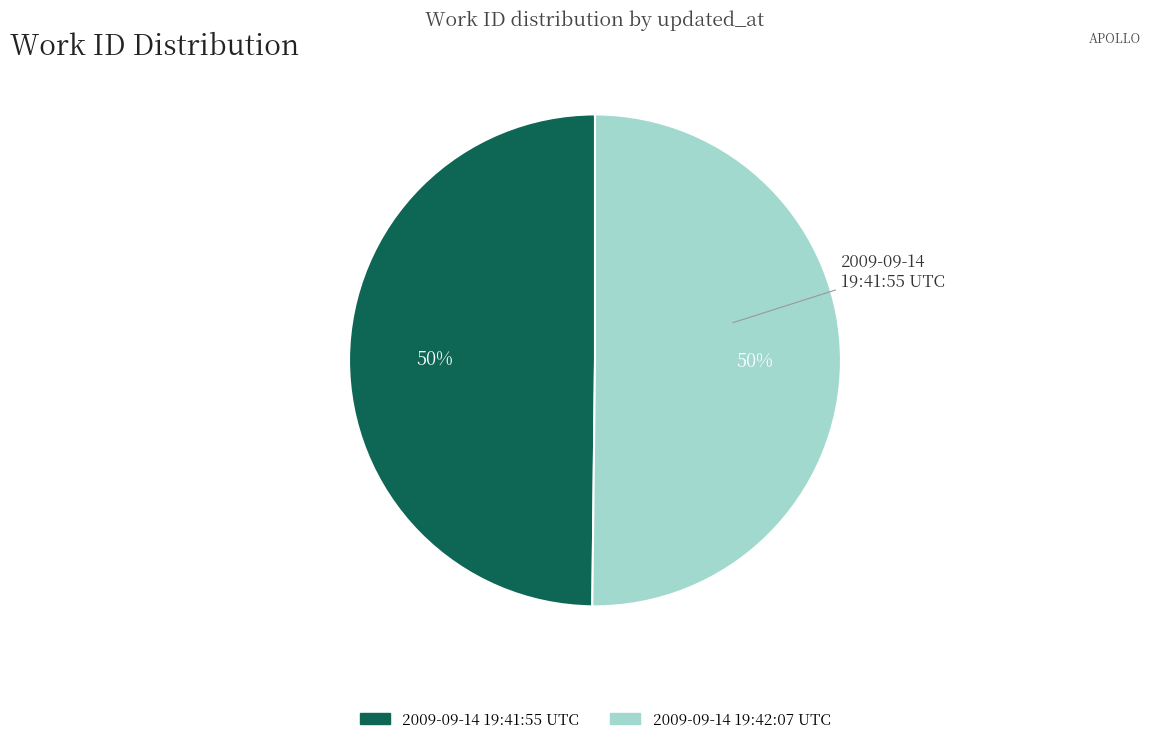

To the nearest percent, what percentage of the pie is 2009-09-14 19:42:07 UTC?

50%